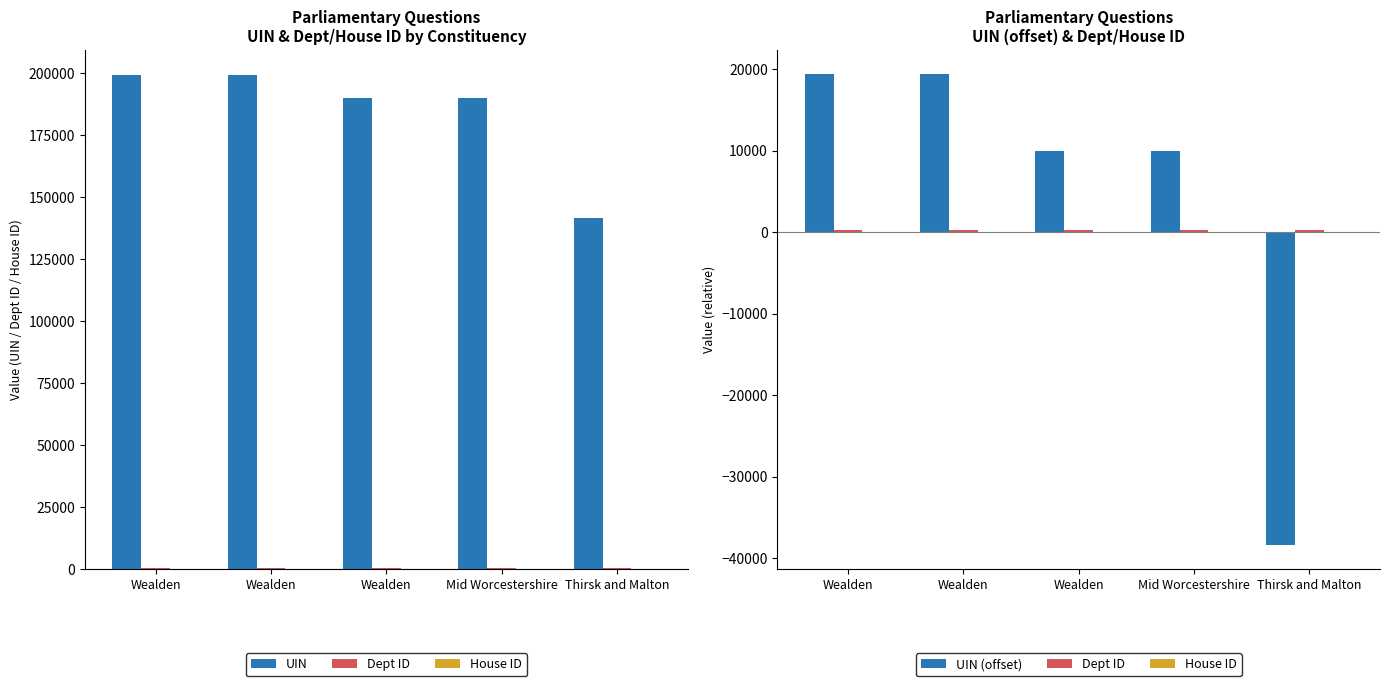

What are all the series names shown in the legend?

UIN, Dept ID, House ID, UIN (offset)